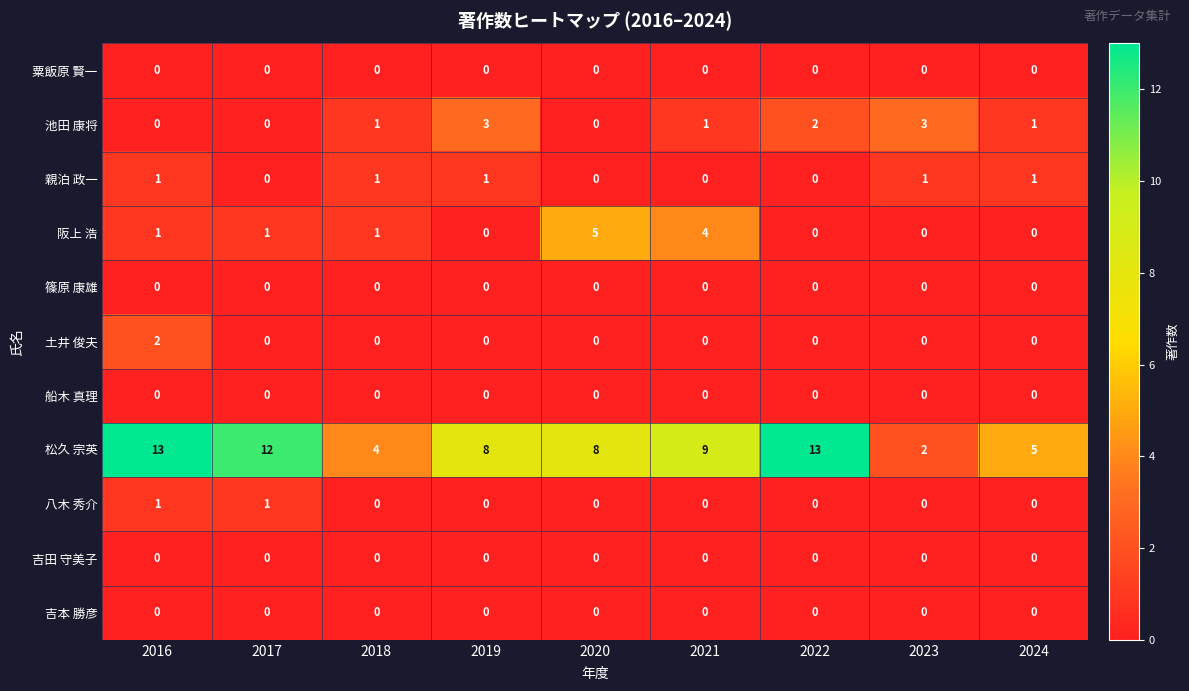

True or false: 池田 康将 has a value of 1 at 2016.

False